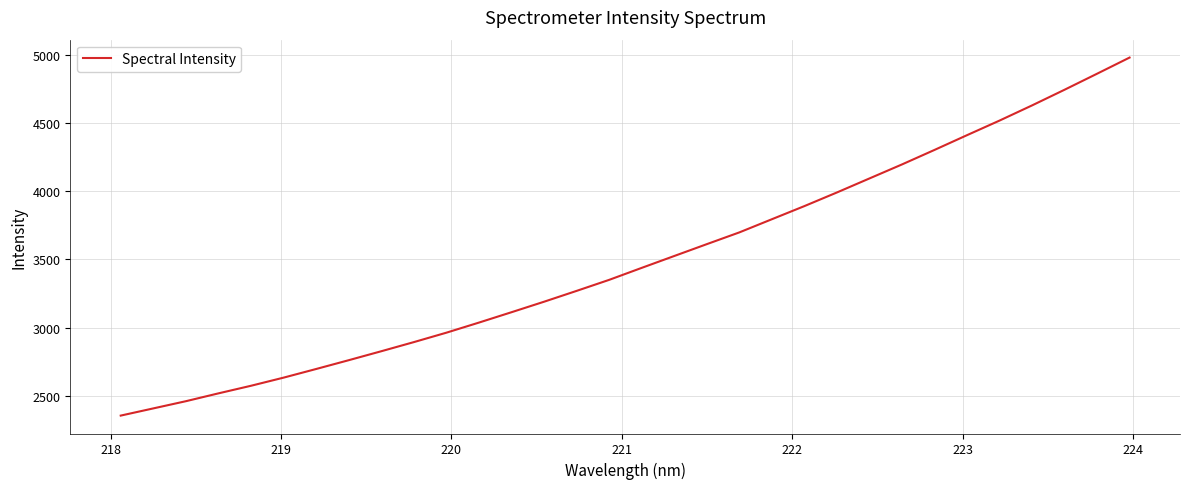

What is the difference between the maximum and minimum values?

2621.1